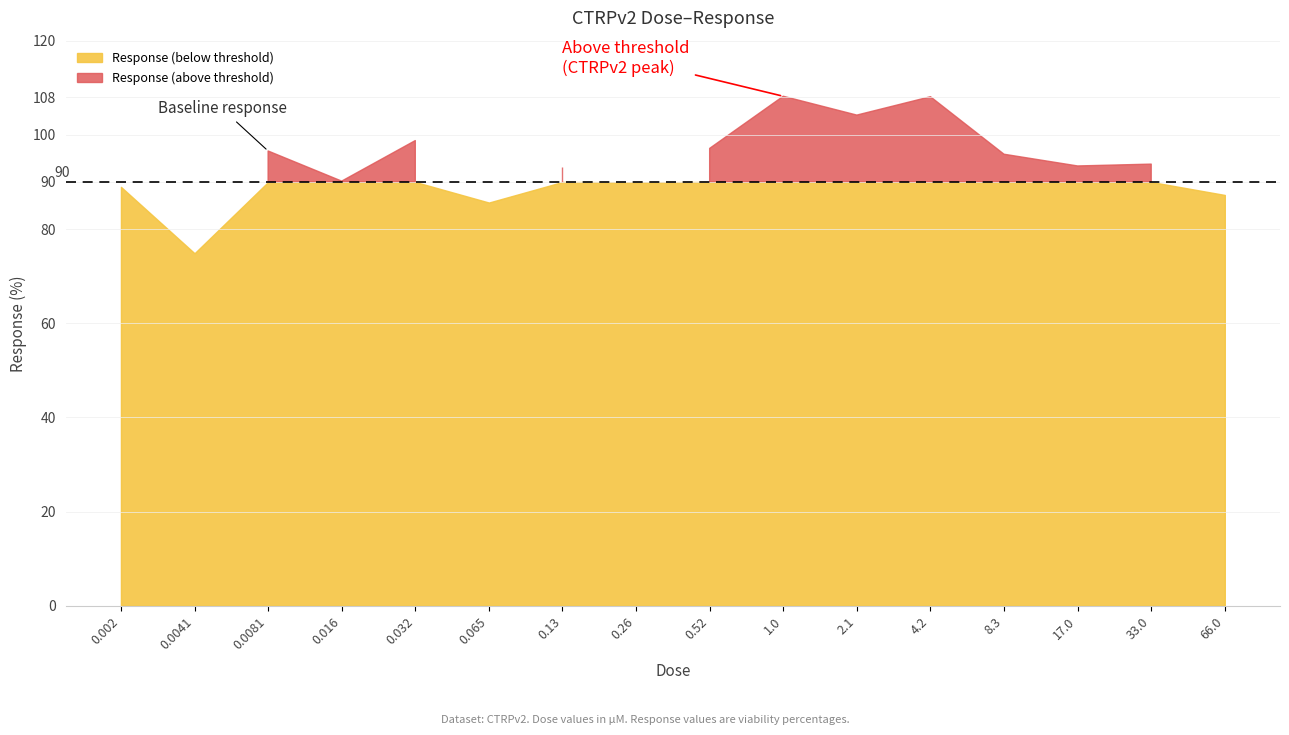

Which has a higher value, 0.26 or 0.52?

0.52